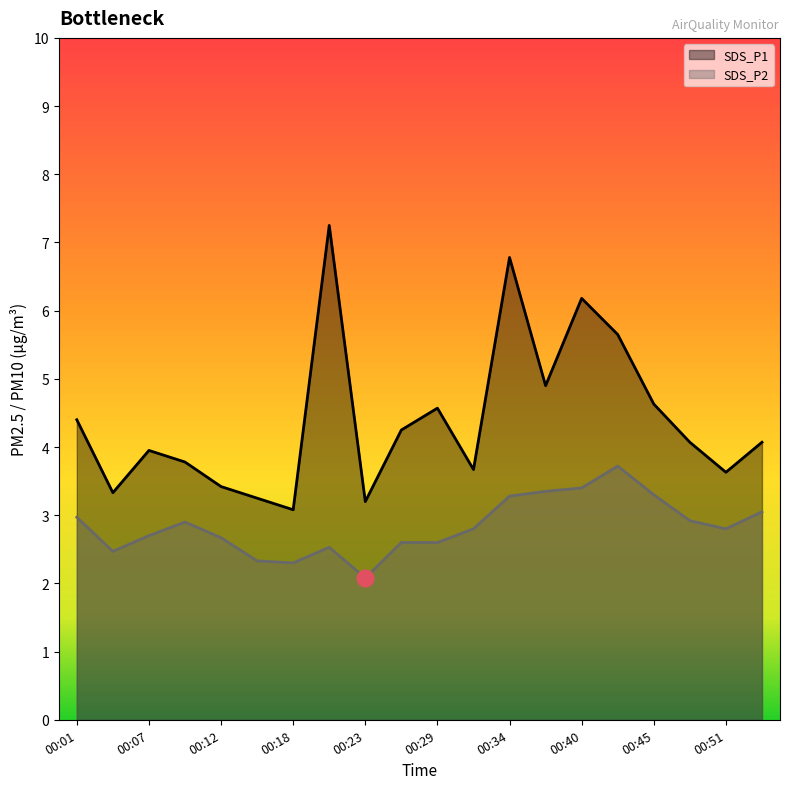

Which category has the lowest value across all series?

00:23